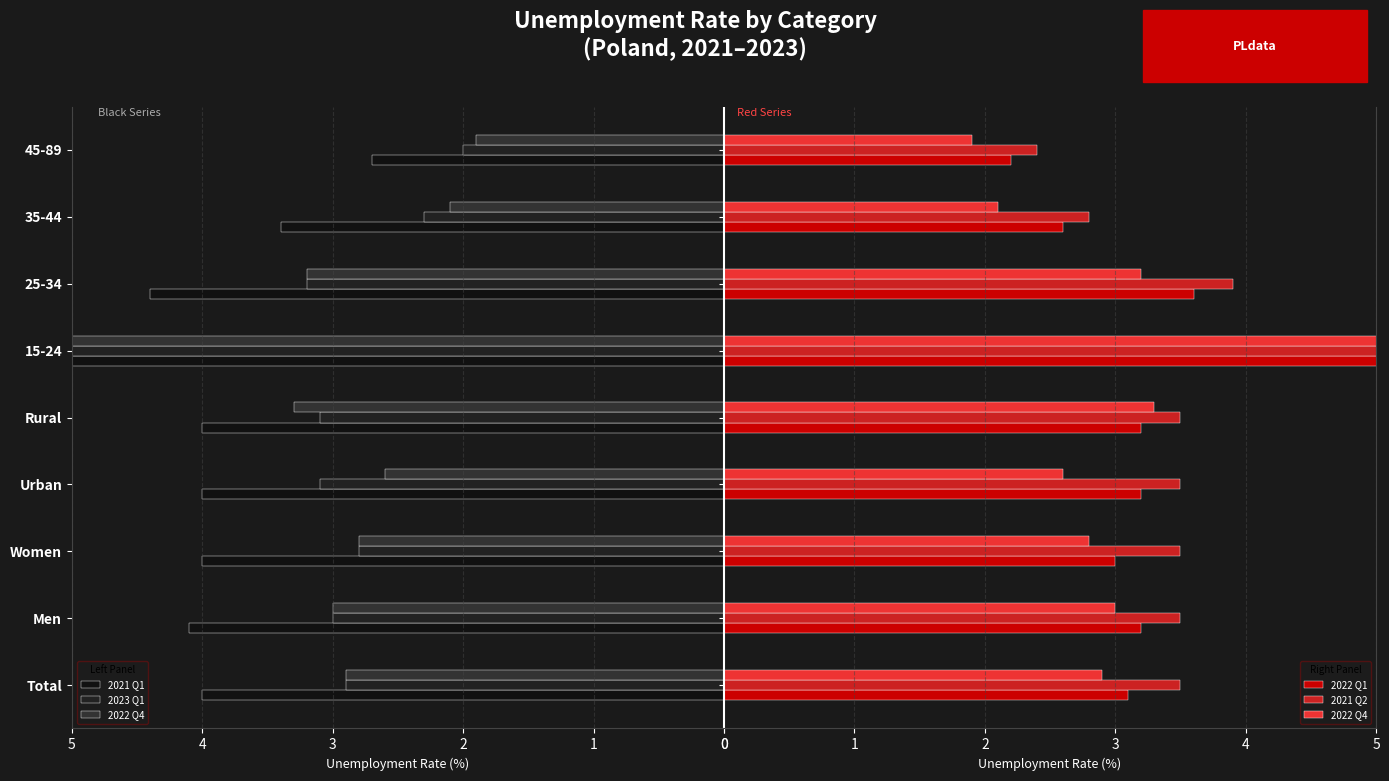

What is the maximum value for 2022 Q4?

12.1